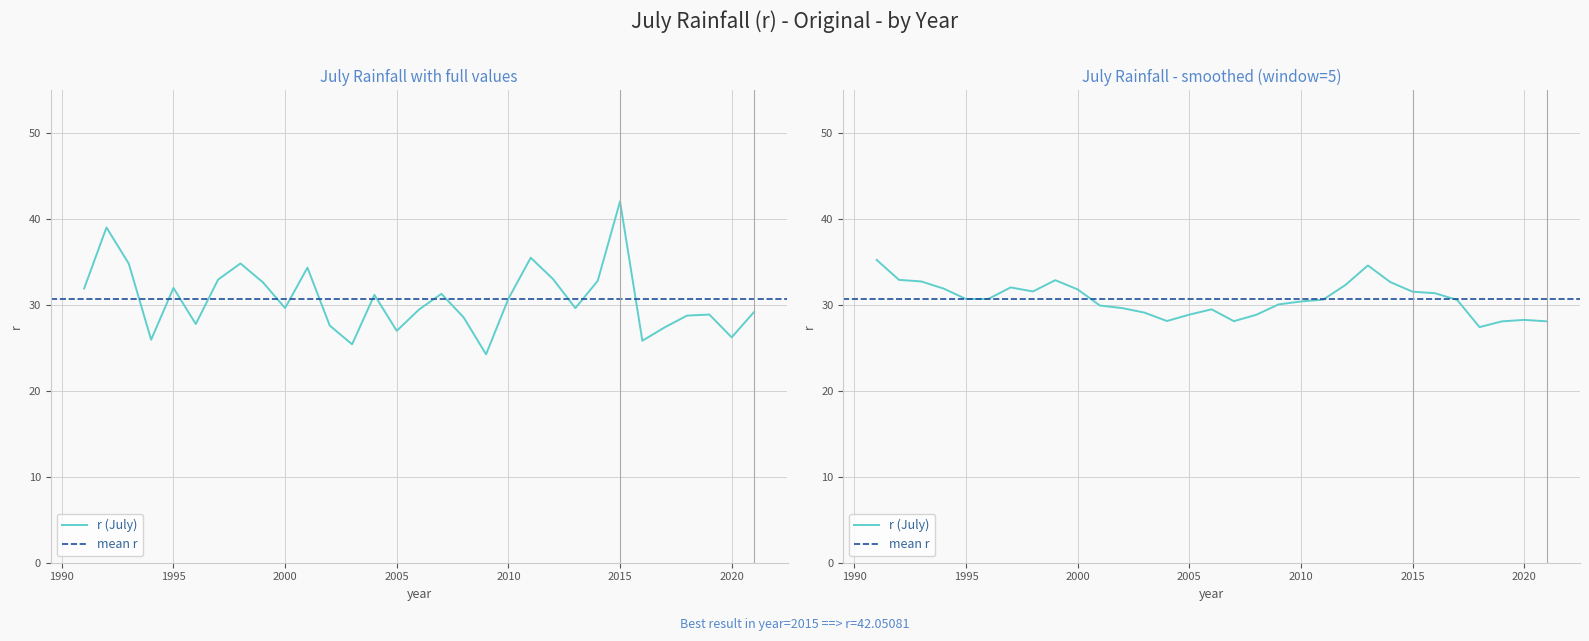

What is the difference between the values at 1991 and 2013?

2.3